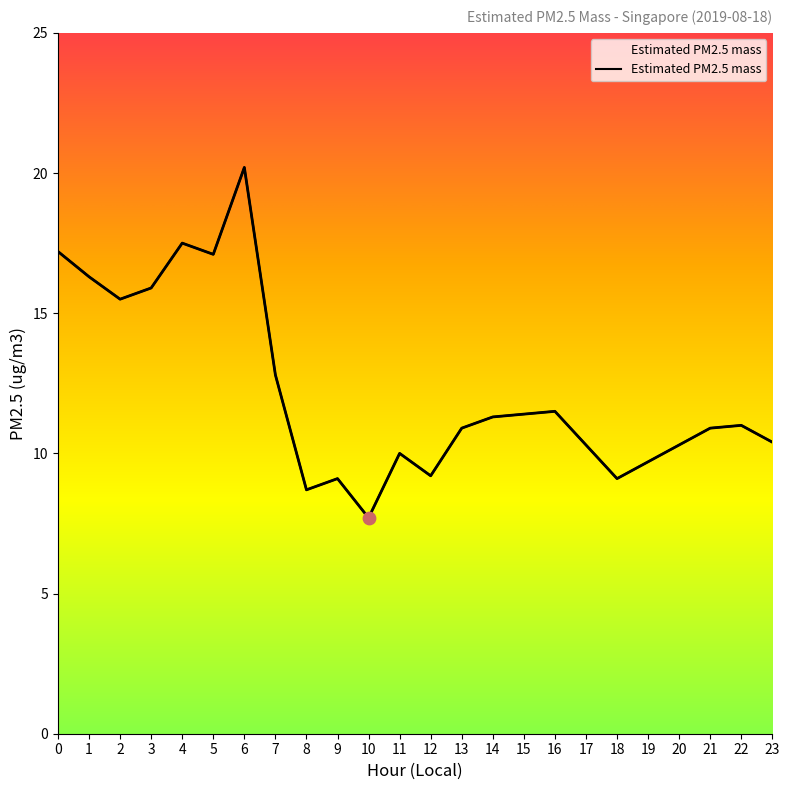

What is the change in value from 9 to 13?

+1.8